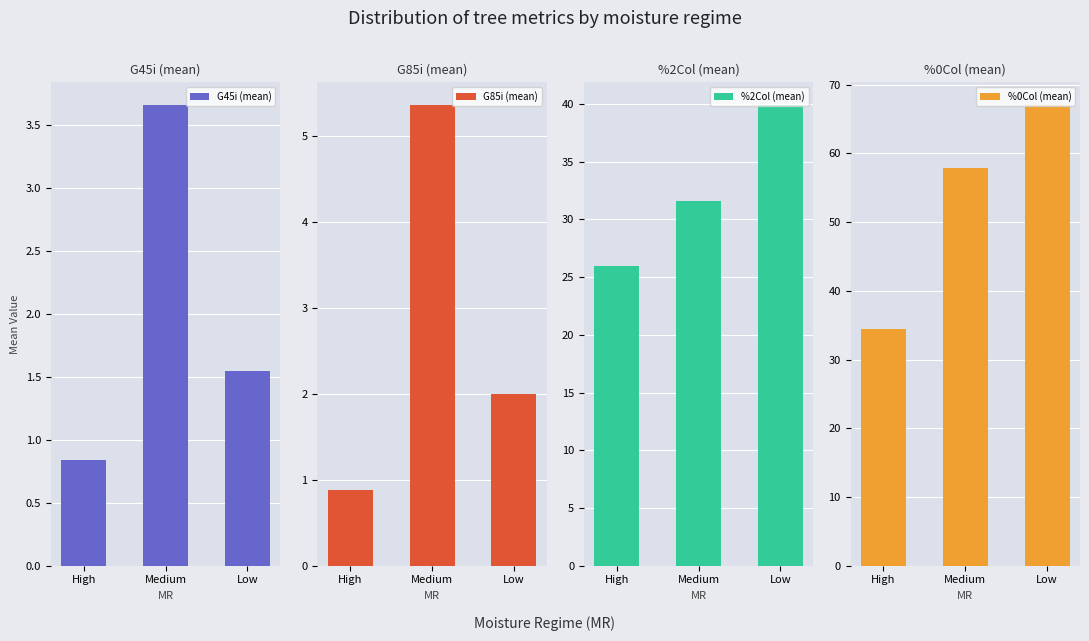

At which label does G45i (mean) first exceed 1?

Medium